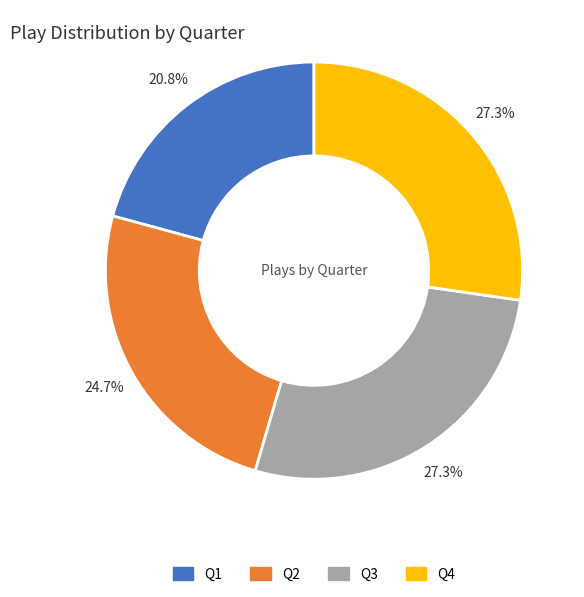

To the nearest percent, what is the difference between the largest and smallest slice percentages?

6%